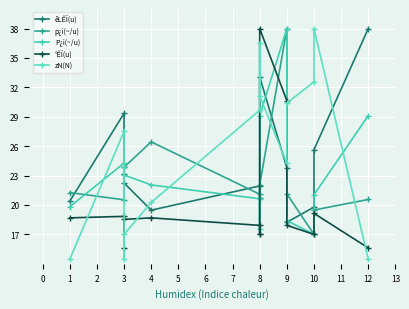

Between 4 and 8, which series saw the biggest shift?

zN(N)